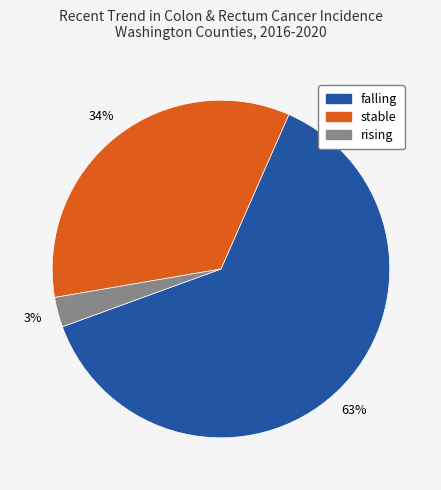

Which category accounts for the majority?

falling